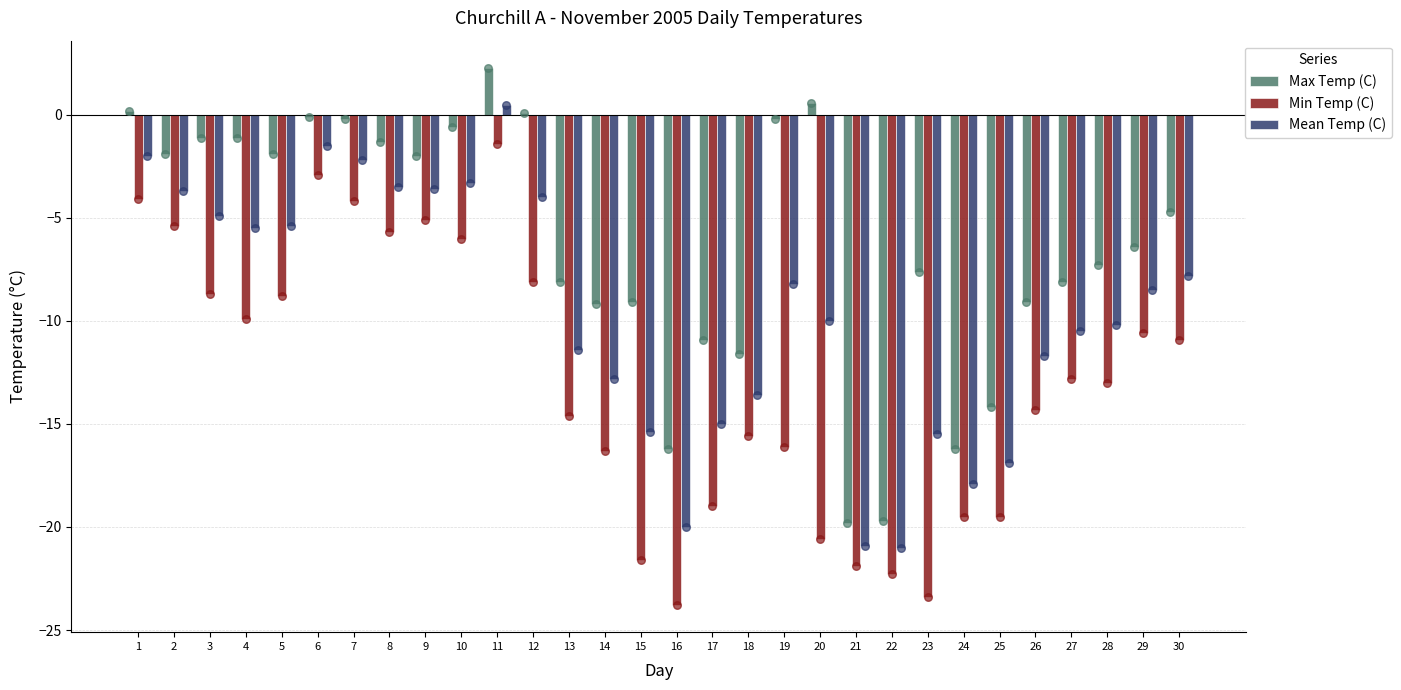

Which series contains the lowest Y value?

Min Temp (C)